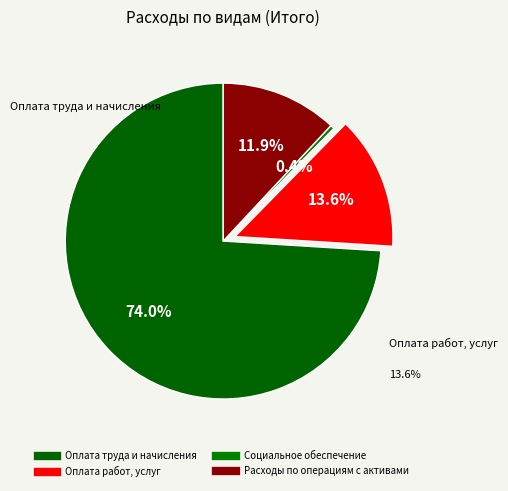

To the nearest percent, what is the difference between the Оплата работ, услуг and Социальное обеспечение slice percentages?

13%